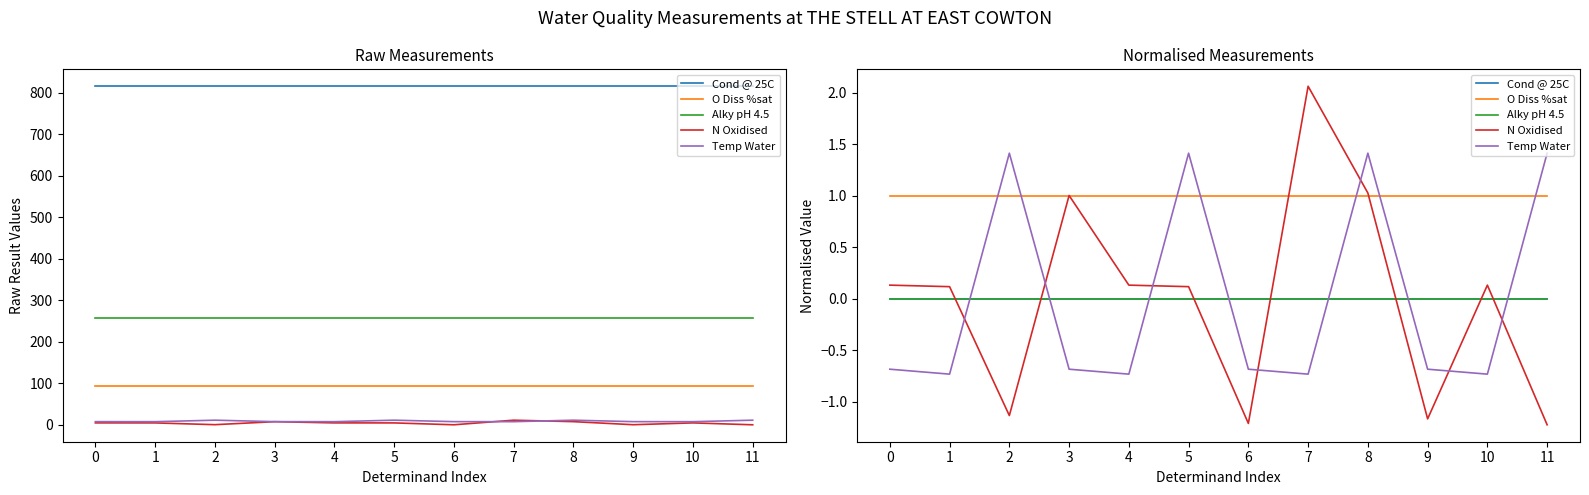

What are all the series names shown in the legend?

Cond @ 25C, O Diss %sat, Alky pH 4.5, N Oxidised, Temp Water